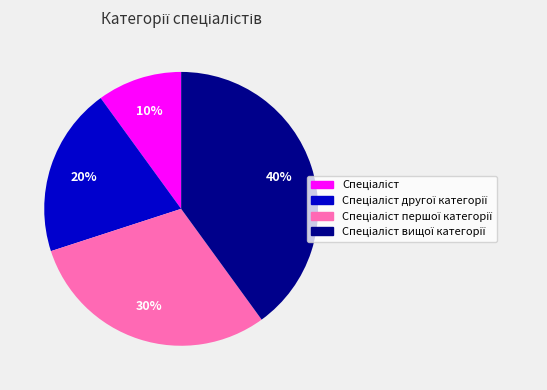

How many slices are in this pie chart?

4